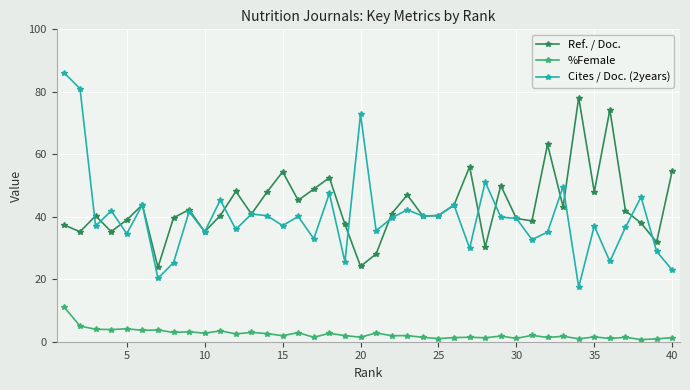

At how many categories does at least one series exceed 59?

6